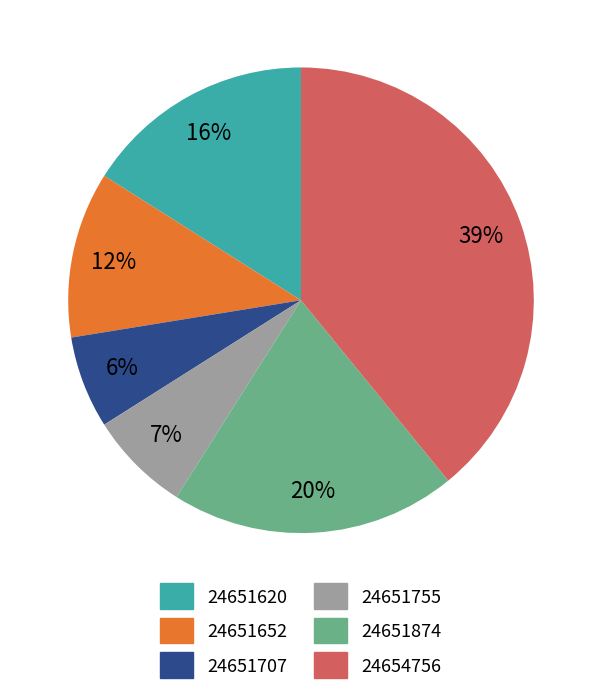

Do 24651874 and 24651755 together represent more than half of the pie?

No